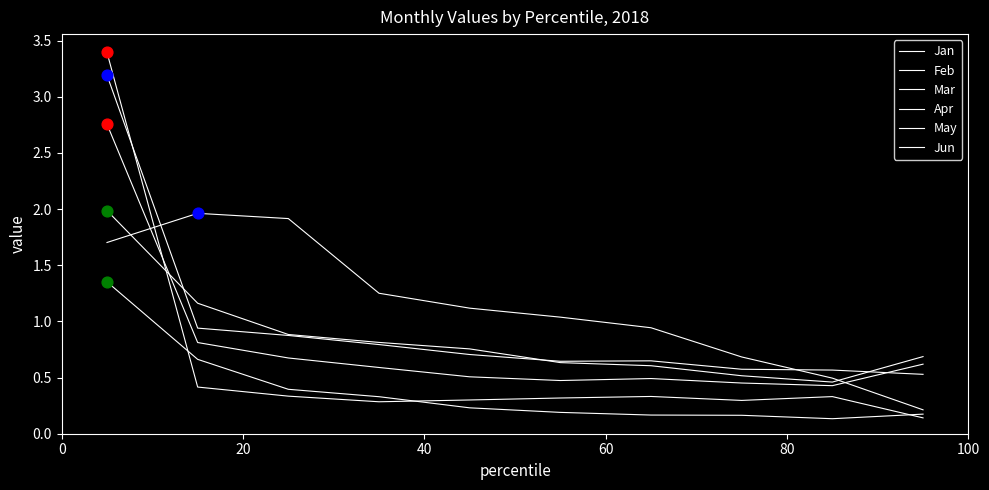

At how many categories does at least one series exceed 2?

1